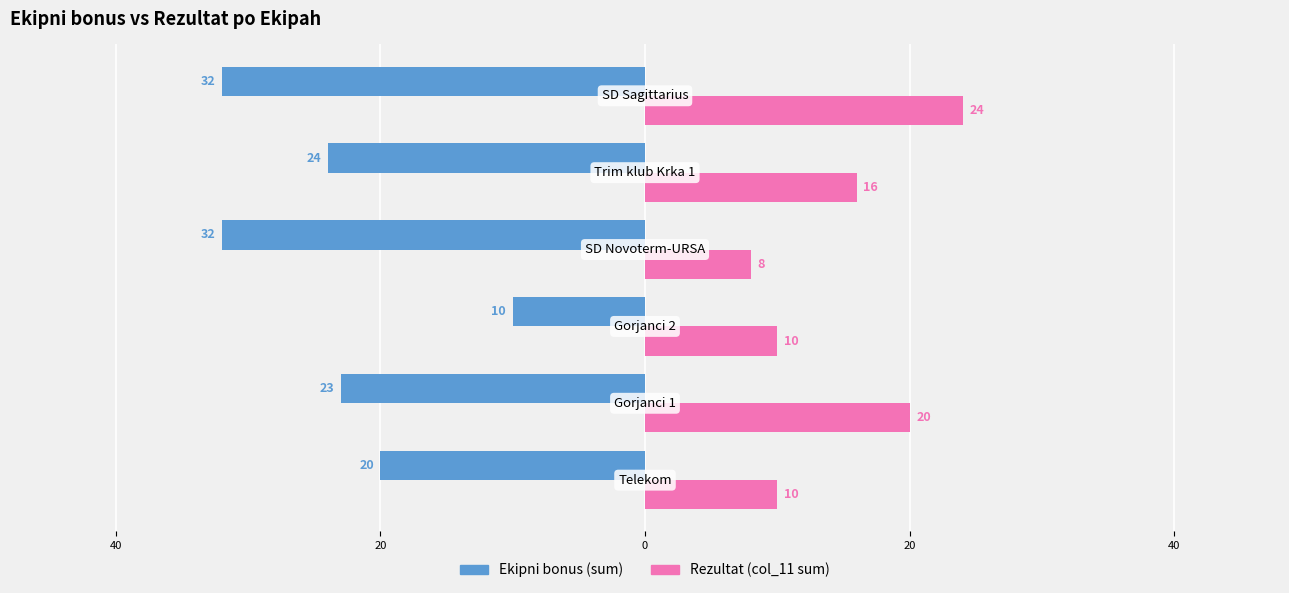

What are all the series names shown in the legend?

Ekipni bonus (sum), Rezultat (col_11 sum)